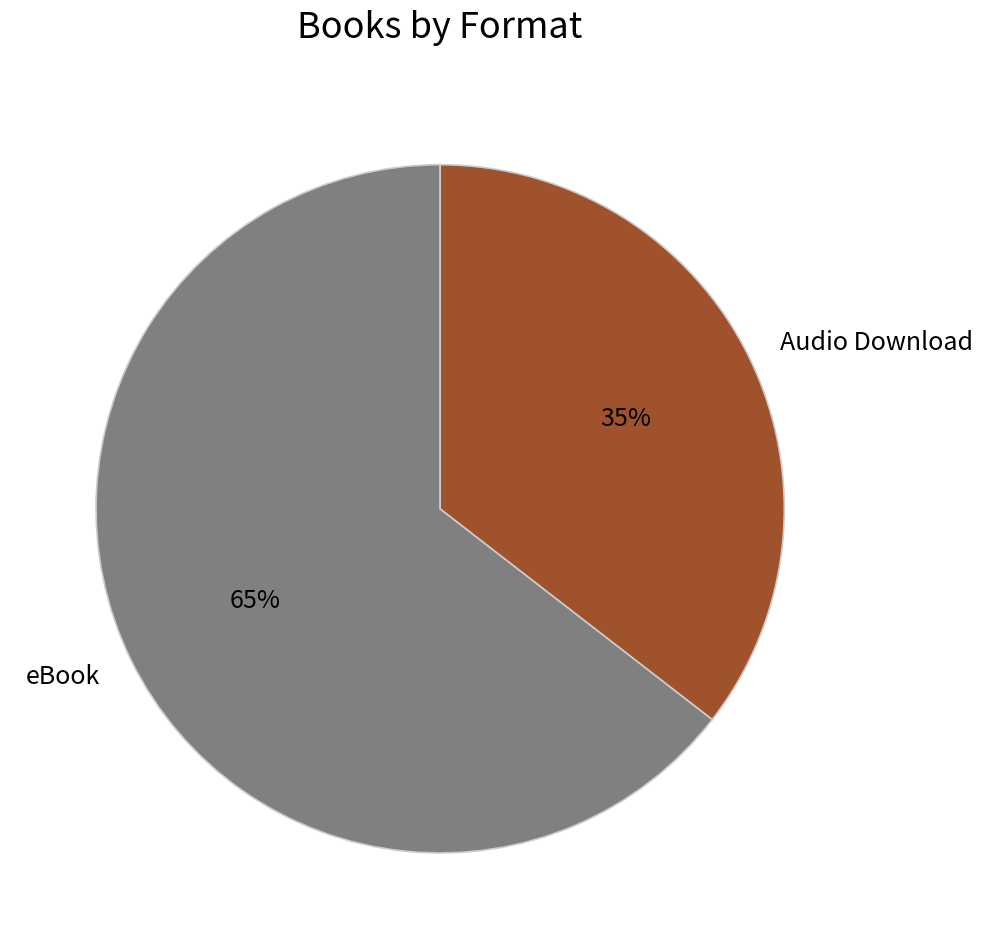

To the nearest percent, what is the average slice percentage?

50%